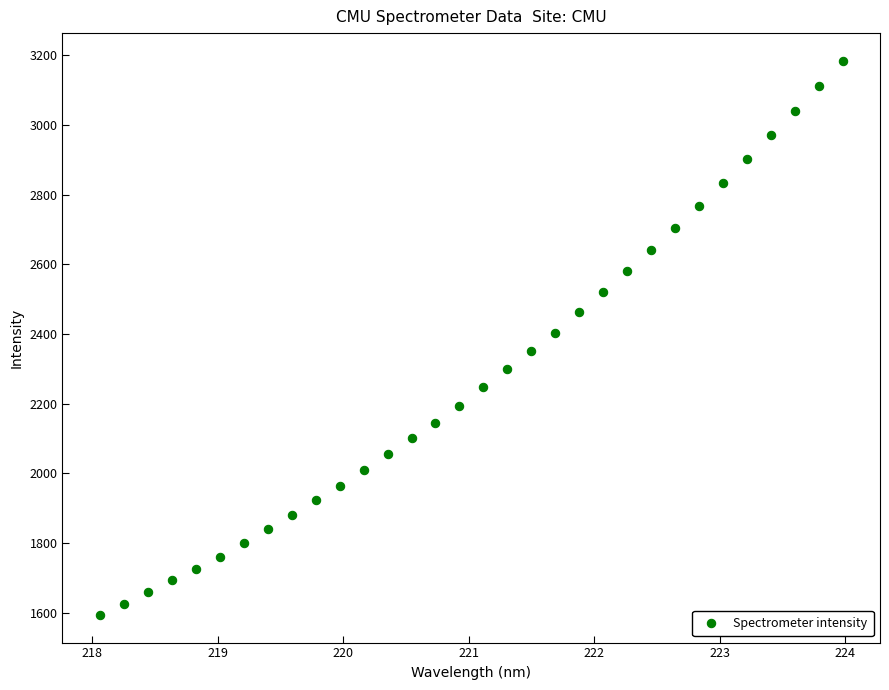

What is the range of X values (max minus min)?

5.9